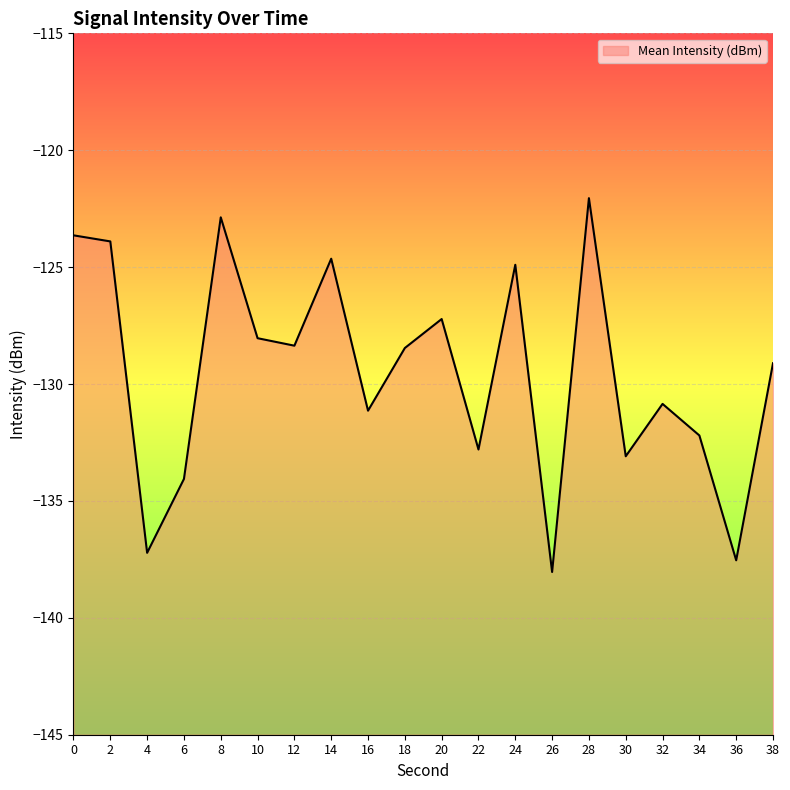

Which has a higher value, 18 or 20?

20